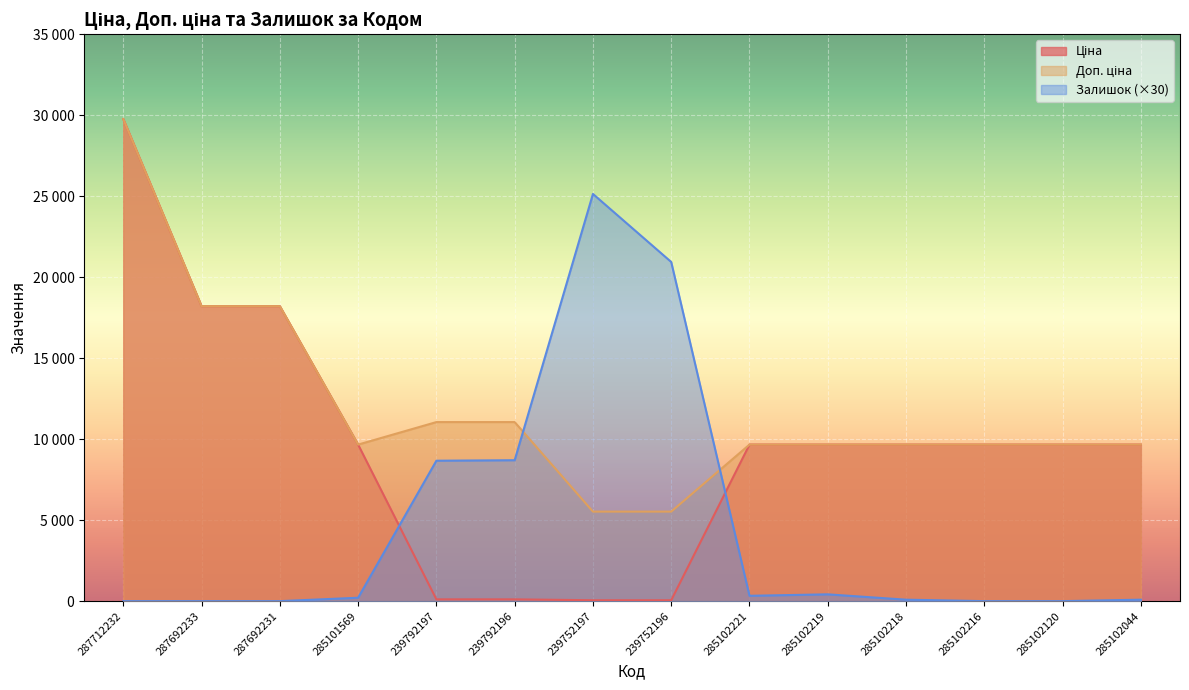

Does the chart display data point markers on the line(s)?

No